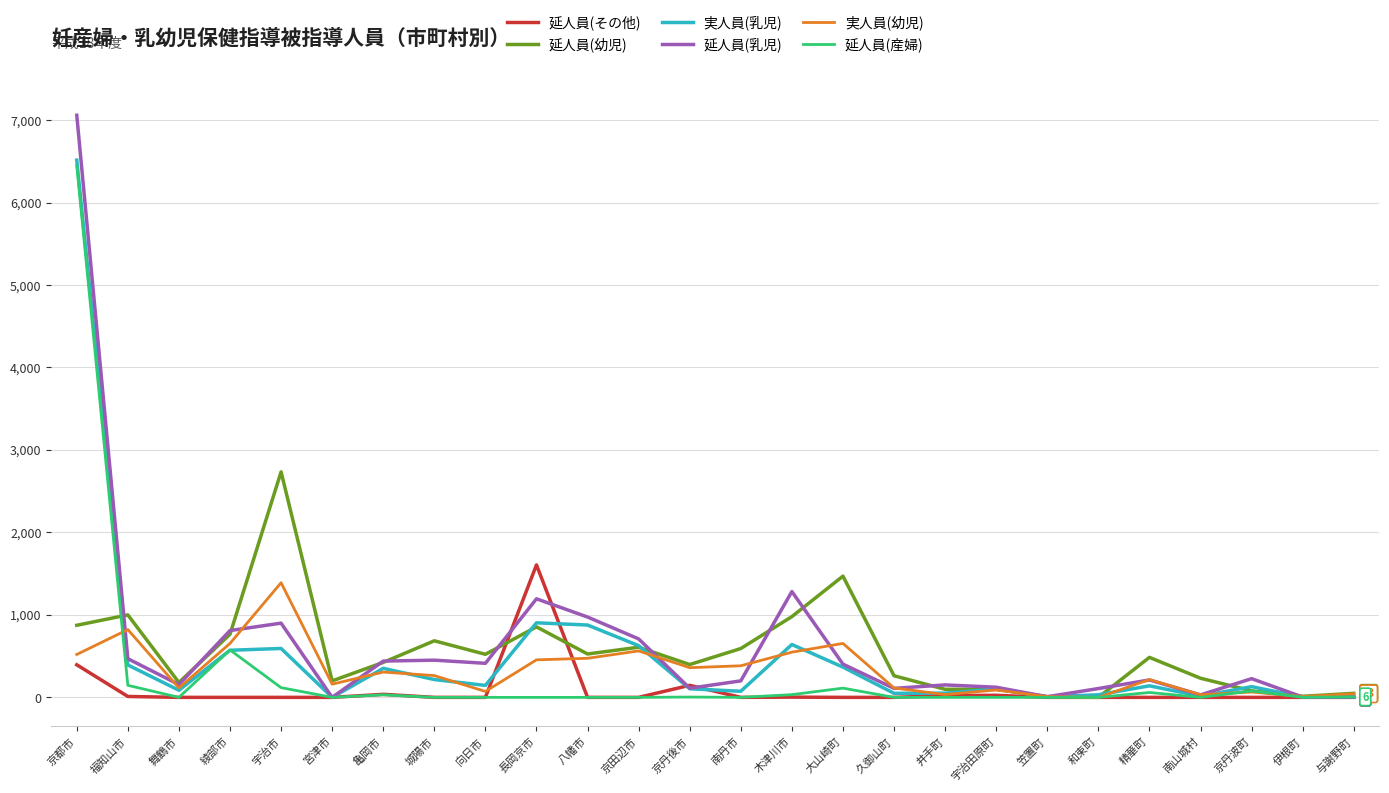

What is the average value of the 実人員(乳児) series?

500